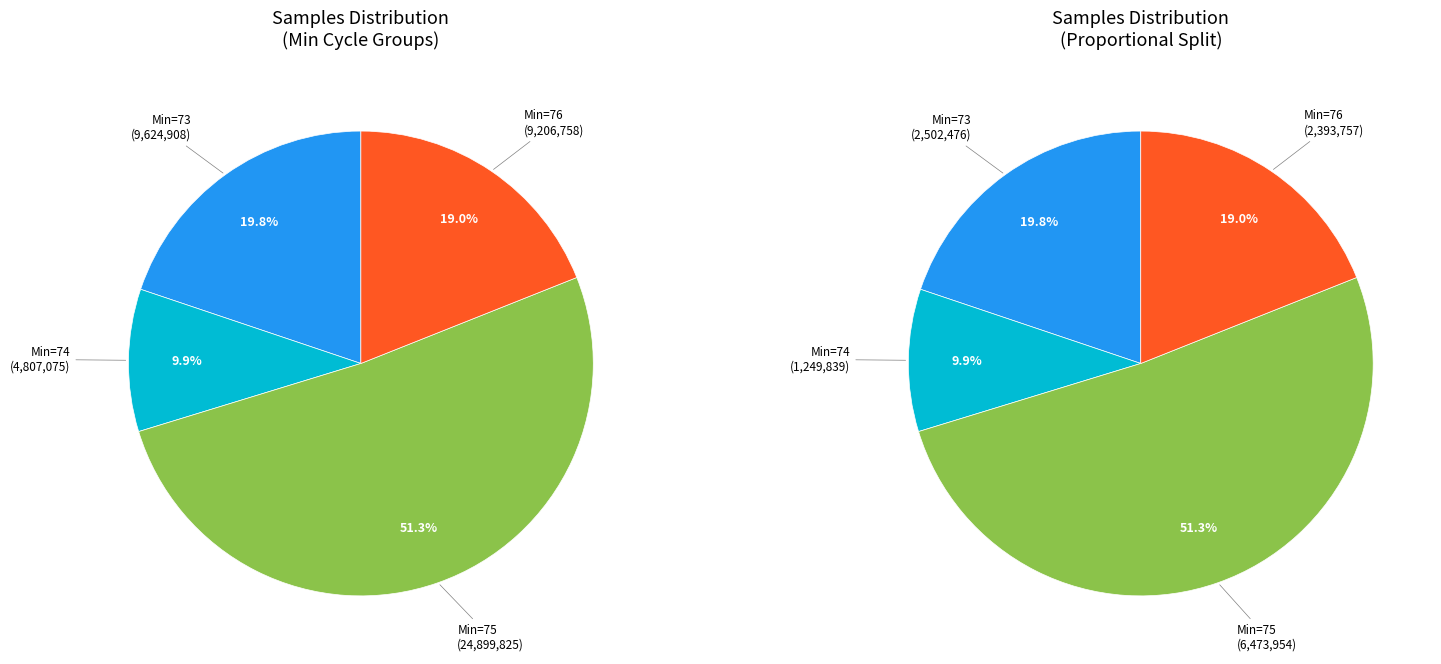

Is 73 the majority of the pie?

No